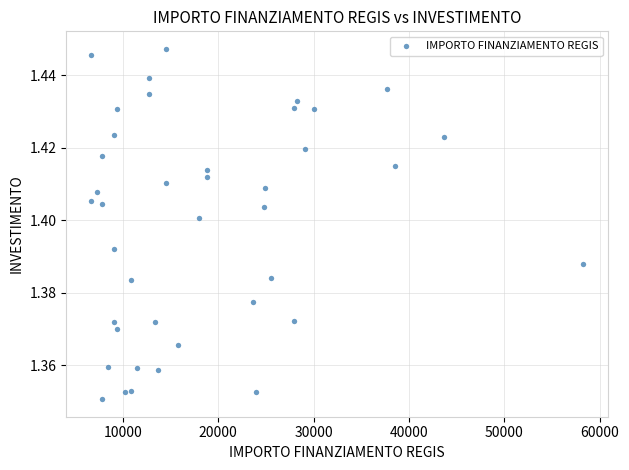

What is the range of X values (max minus min)?

51595.0